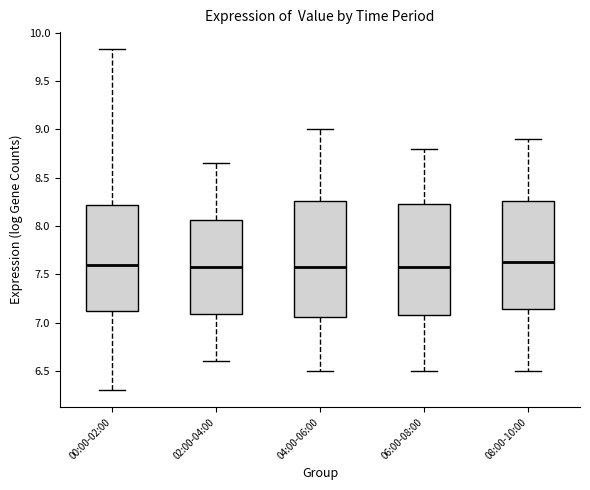

Reading left to right, transcribe this box plot: for each box, give where its median line is, the range the box spans, and where its two whiskers end, as read against the y-axis. The values are not printed on the chart, so give them approximately, as read against the axis.

00:00-02:00: median 7.60, box 7.10 to 8.20, whiskers 6.30 to 9.85
02:00-04:00: median 7.60, box 7.10 to 8.05, whiskers 6.60 to 8.65
04:00-06:00: median 7.60, box 7.05 to 8.25, whiskers 6.50 to 9.00
06:00-08:00: median 7.60, box 7.10 to 8.25, whiskers 6.50 to 8.80
08:00-10:00: median 7.65, box 7.15 to 8.25, whiskers 6.50 to 8.90